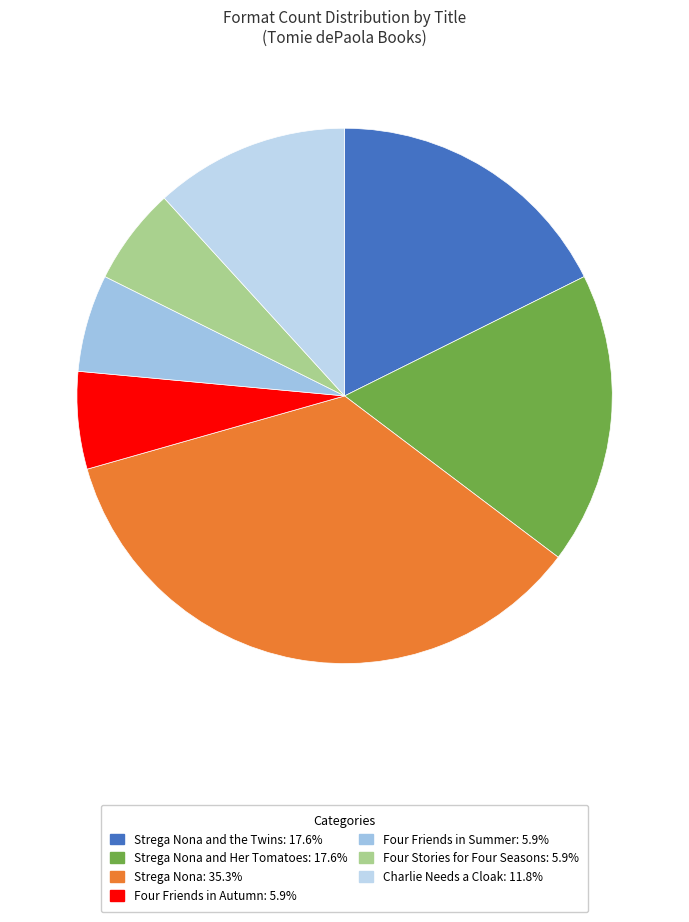

Count the number of slices in the pie.

7